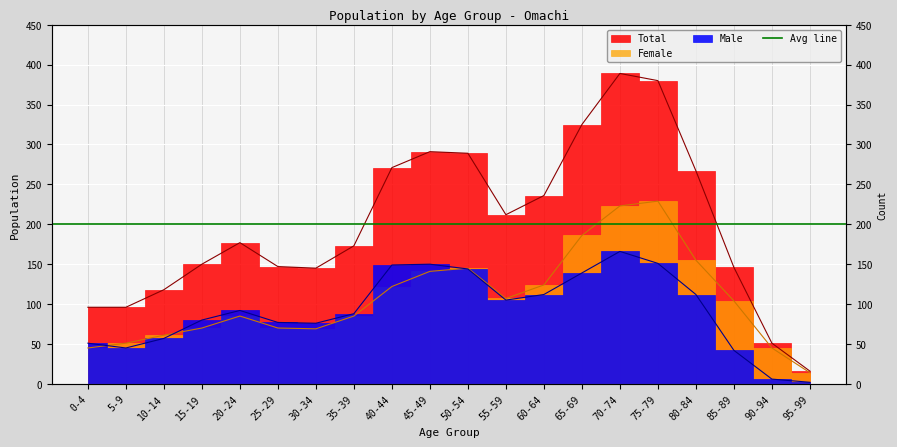

Between which two adjacent categories do Female and Male first intersect?

0-4 and 5-9